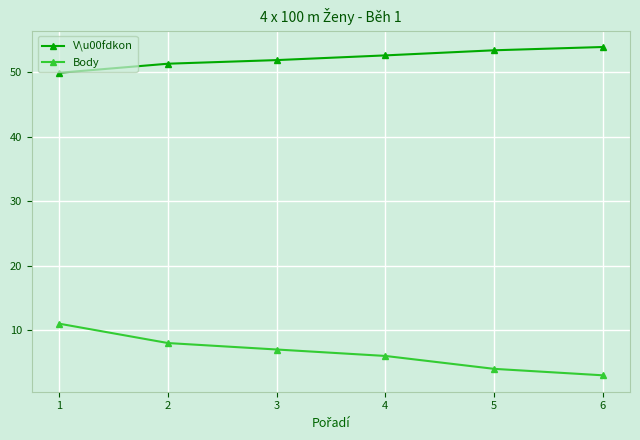

What is the average value of the V\u00fdkon series?

52.2